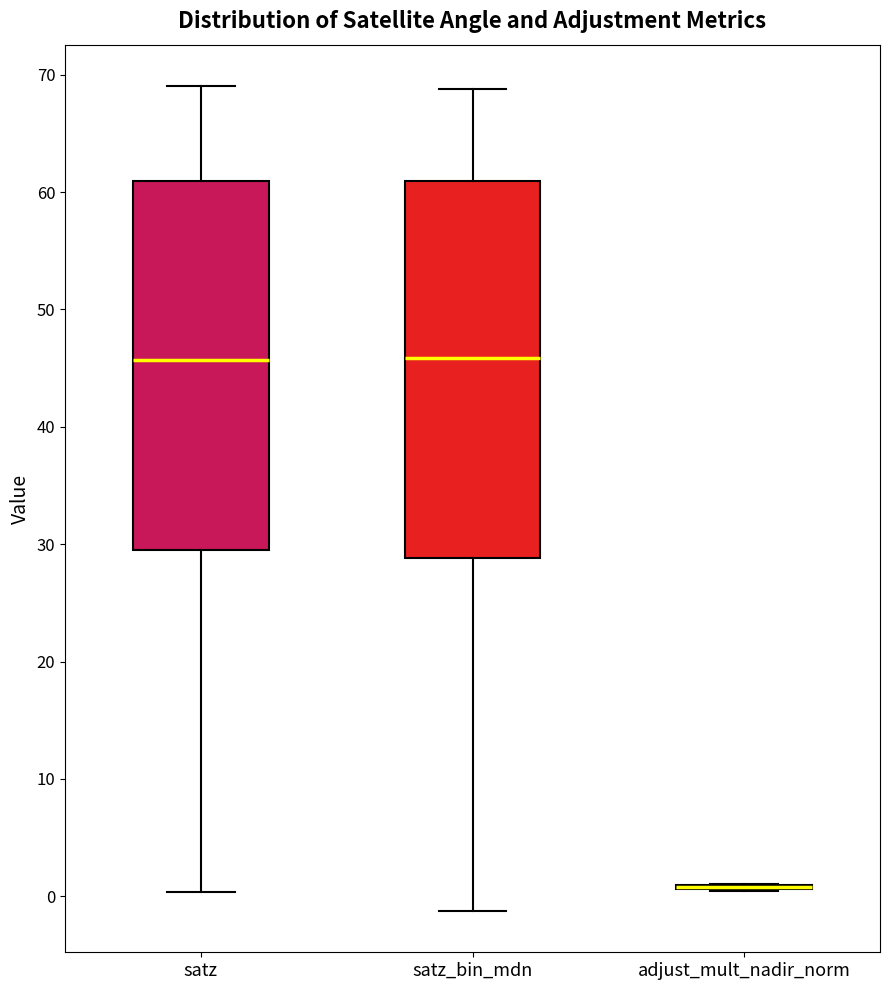

Where does the lower whisker of the box for satz_bin_mdn end on the y-axis? The values are not printed on the chart, so give them approximately, as read against the axis.

-1